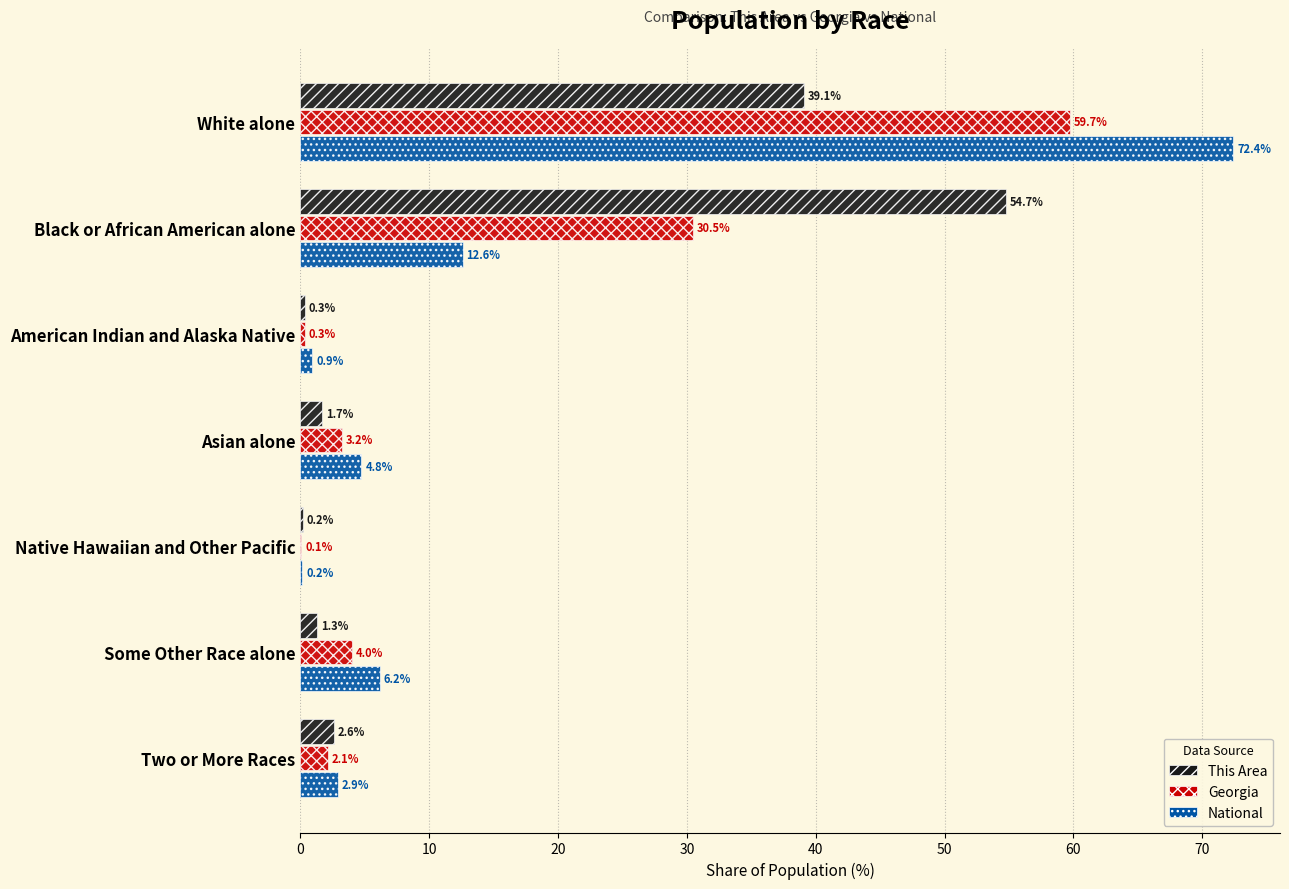

What is the greatest value displayed?

72.4